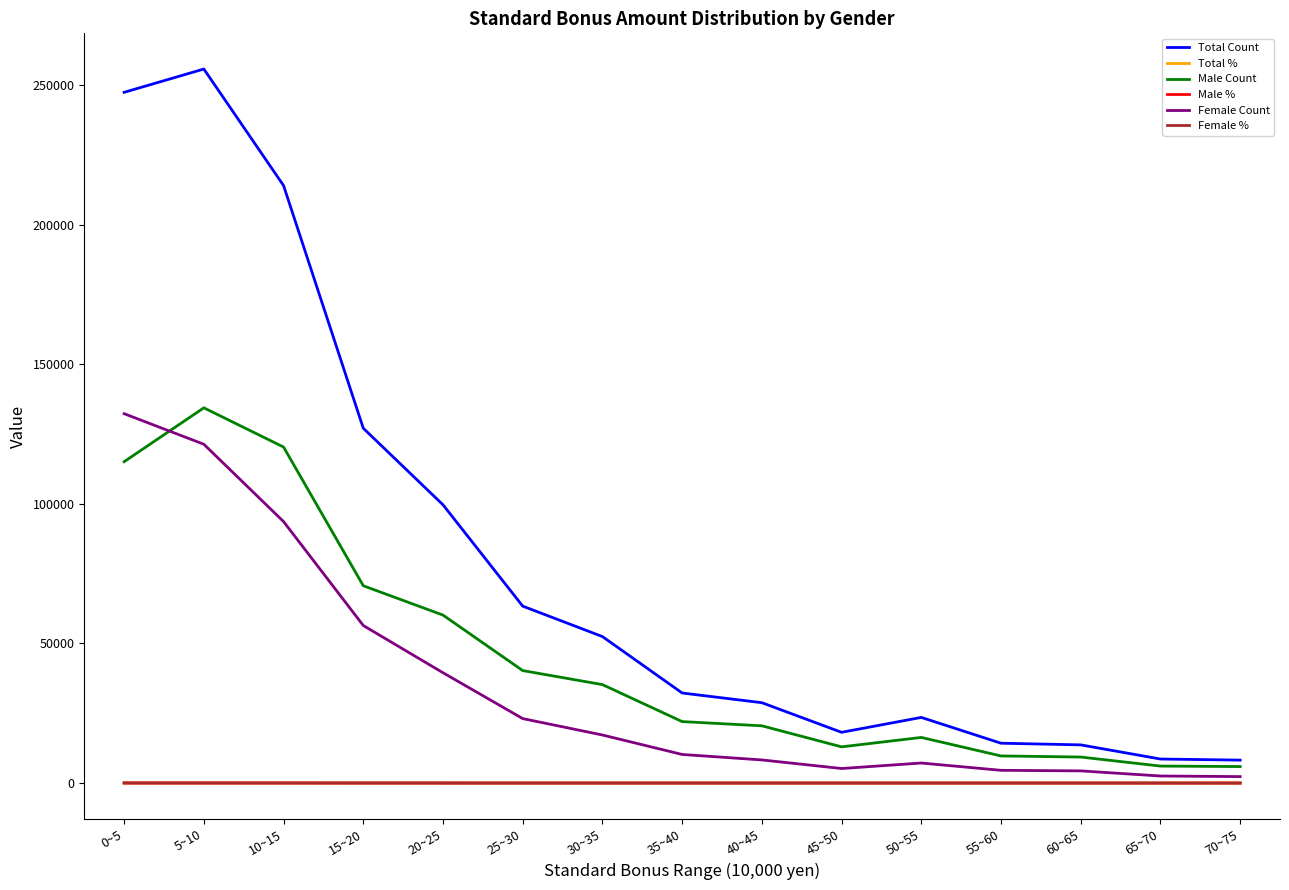

Does the chart display data point markers on the line(s)?

No